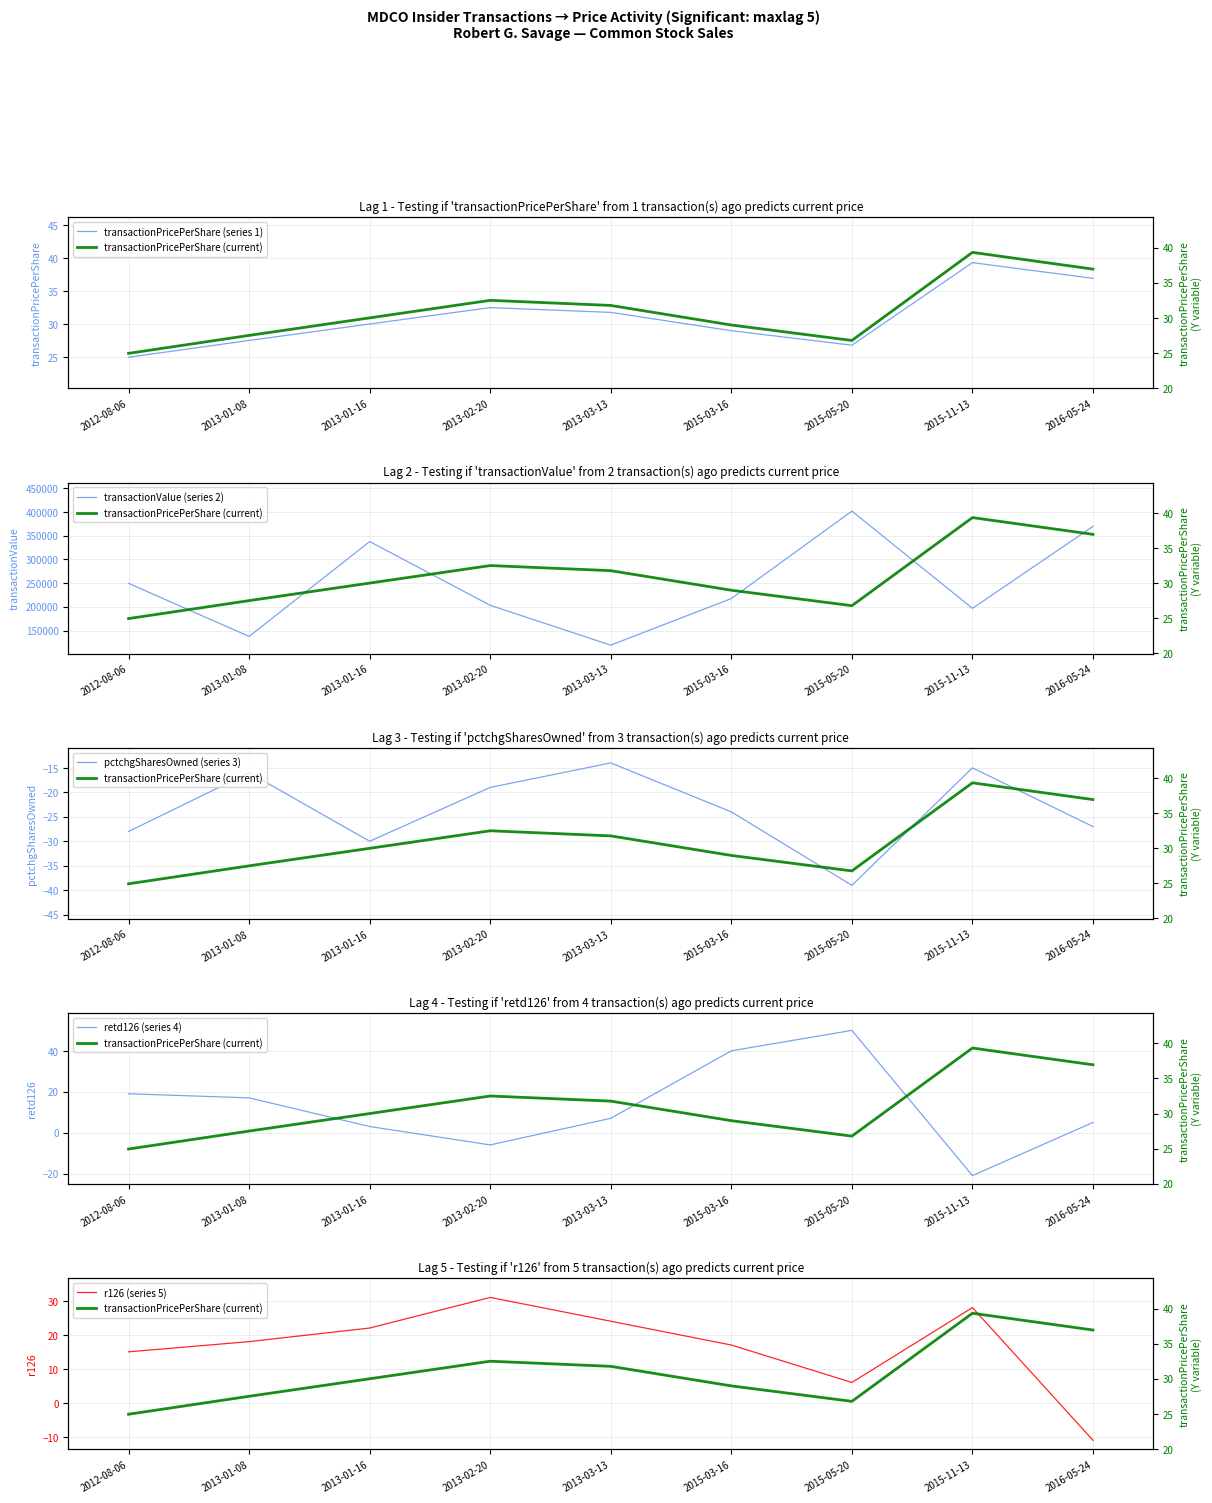

Reading left to right, what are all the values shown in this chart?

transactionPricePerShare (series 1): 2012-08-06=24.9	2013-01-08=27.5	2013-01-16=30.0	2013-02-20=32.5	2013-03-13=31.8	2015-03-16=29.0	2015-05-20=26.8	2015-11-13=39.3	2016-05-24=37.0
transactionPricePerShare (current): 2012-08-06=24.9	2013-01-08=27.5	2013-01-16=30.0	2013-02-20=32.5	2013-03-13=31.8	2015-03-16=29.0	2015-05-20=26.8	2015-11-13=39.3	2016-05-24=37.0
transactionValue (series 2): 2012-08-06=249400.0	2013-01-08=137500.0	2013-01-16=337500.0	2013-02-20=203125.0	2013-03-13=119138.0	2015-03-16=217365.0	2015-05-20=401646.0	2015-11-13=196700.0	2016-05-24=369500.0
pctchgSharesOwned (series 3): 2012-08-06=-28.0	2013-01-08=-16.0	2013-01-16=-30.0	2013-02-20=-19.0	2013-03-13=-14.0	2015-03-16=-24.0	2015-05-20=-39.0	2015-11-13=-15.0	2016-05-24=-27.0
retd126 (series 4): 2012-08-06=19.0	2013-01-08=17.0	2013-01-16=3.0	2013-02-20=-6.0	2013-03-13=7.0	2015-03-16=40.0	2015-05-20=50.0	2015-11-13=-21.0	2016-05-24=5.0
r126 (series 5): 2012-08-06=15.0	2013-01-08=18.0	2013-01-16=22.0	2013-02-20=31.0	2013-03-13=24.0	2015-03-16=17.0	2015-05-20=6.0	2015-11-13=28.0	2016-05-24=-11.0